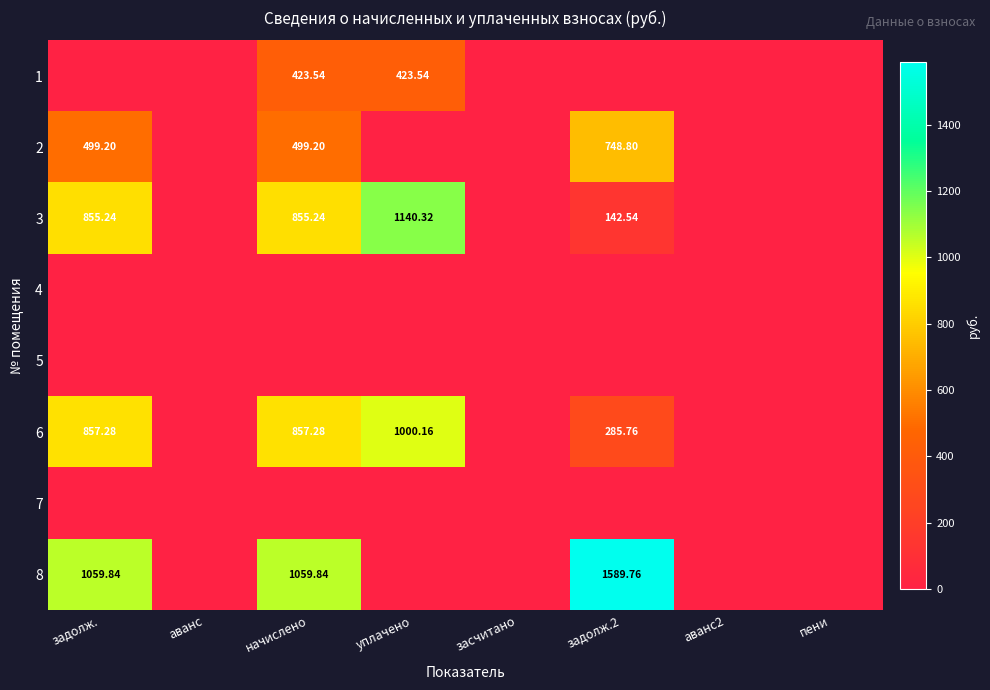

What is the sum of the 6 values at пени and задолж.?

857.3